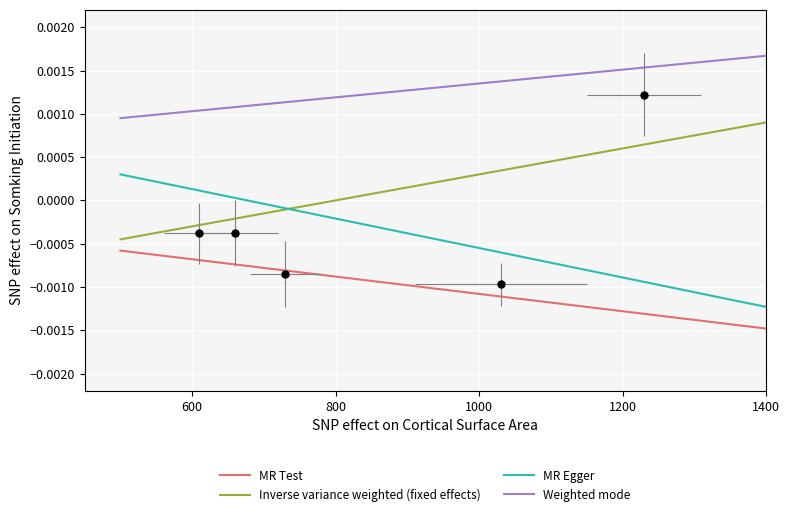

How many values in the MR Egger series are below 0?

1